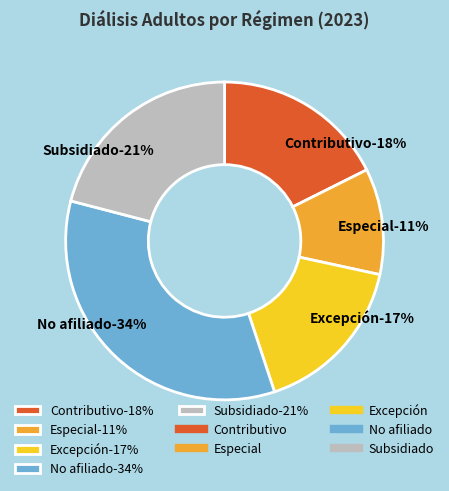

Between Excepción and No afiliado, which is larger?

No afiliado